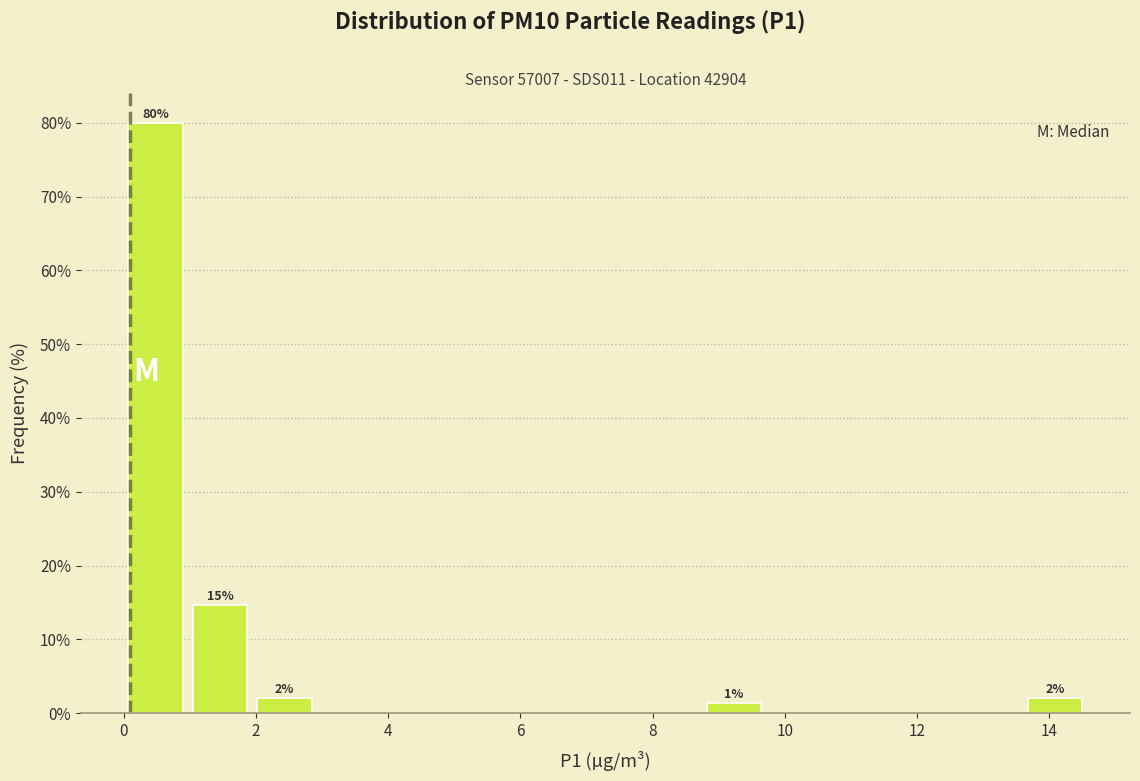

Over which range of the x-axis is the bar tallest?

0.0 to 1.0